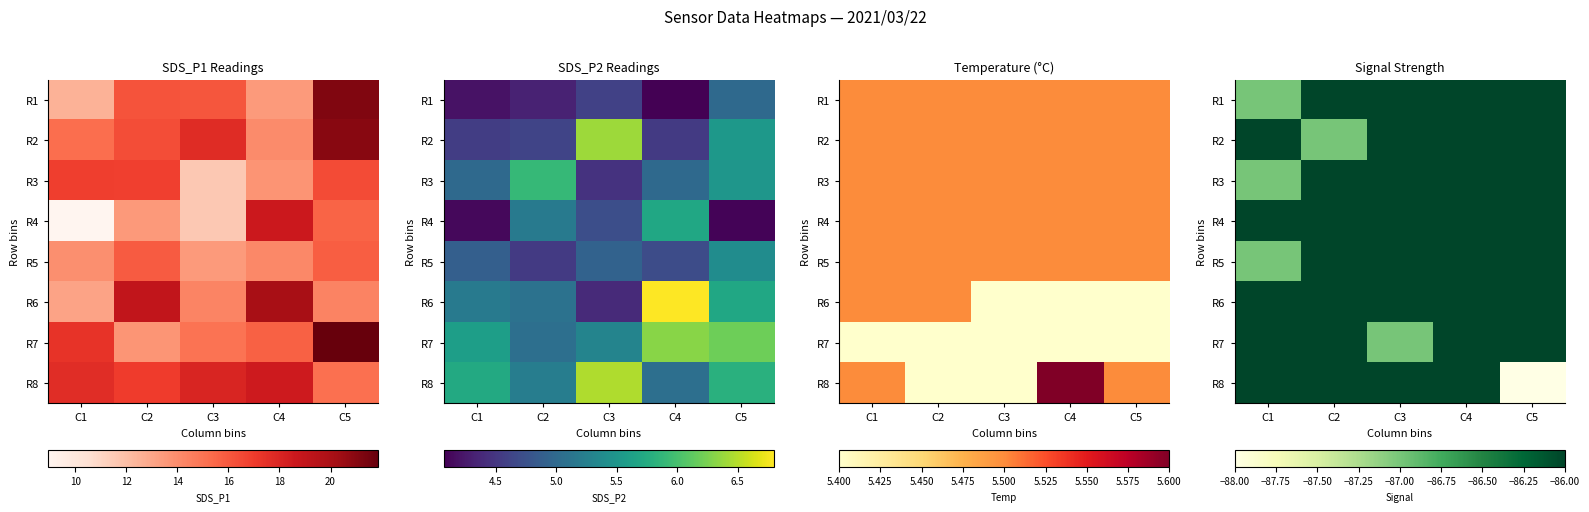

At C2, list the series in order from smallest to largest.

R2, R1, R3, R4, R5, R6, R7, R8